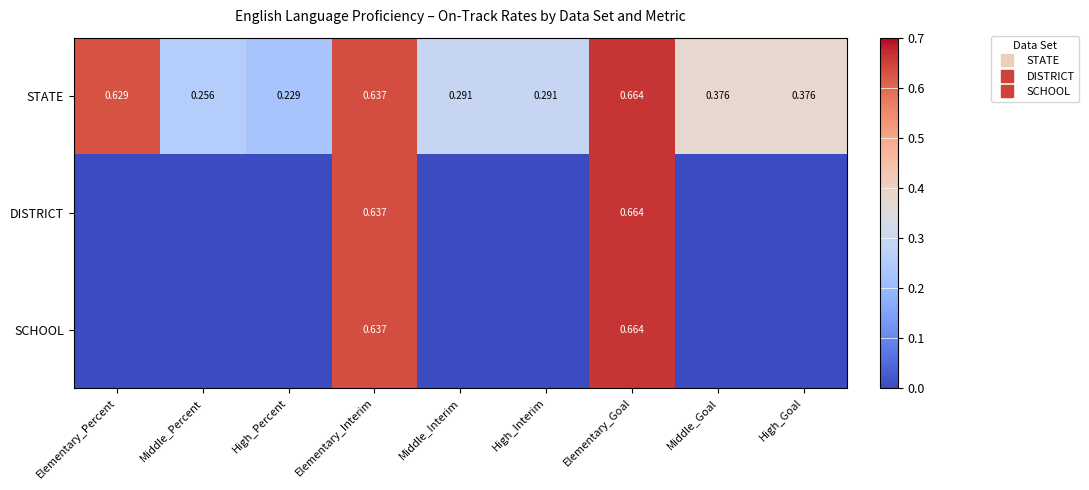

What is the spread (max minus min) of values at High_Interim?

0.3